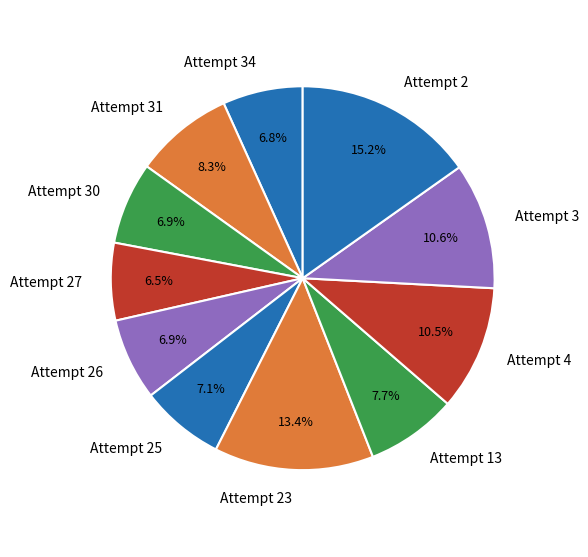

Which slice is the largest?

Attempt 2